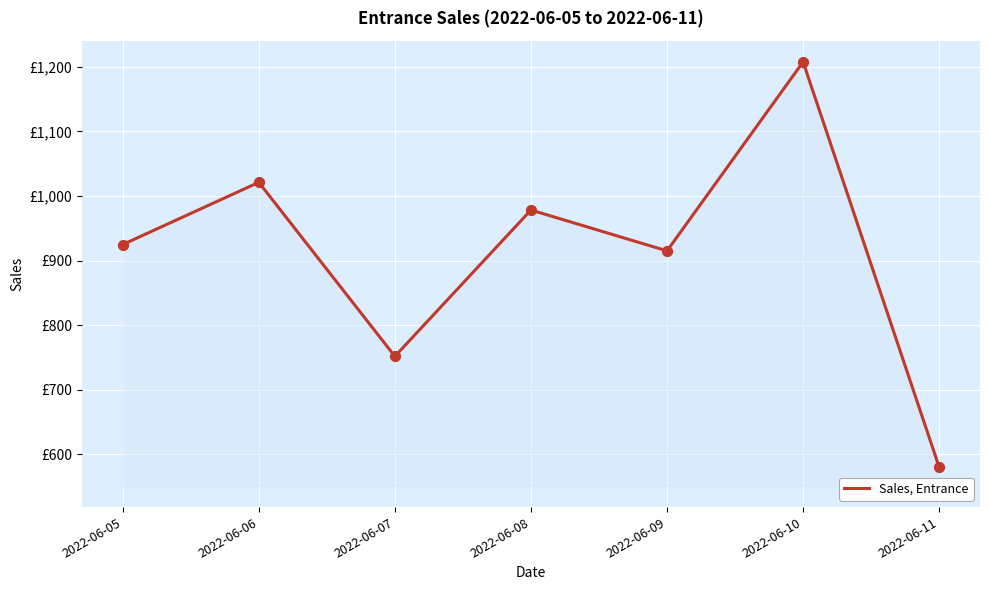

What is the ratio of the value at 2022-06-06 to the value at 2022-06-08?

1.0